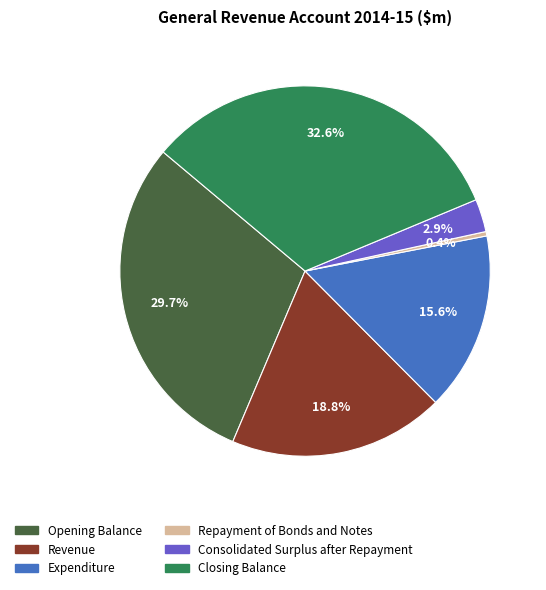

Which slice is the largest?

Closing Balance